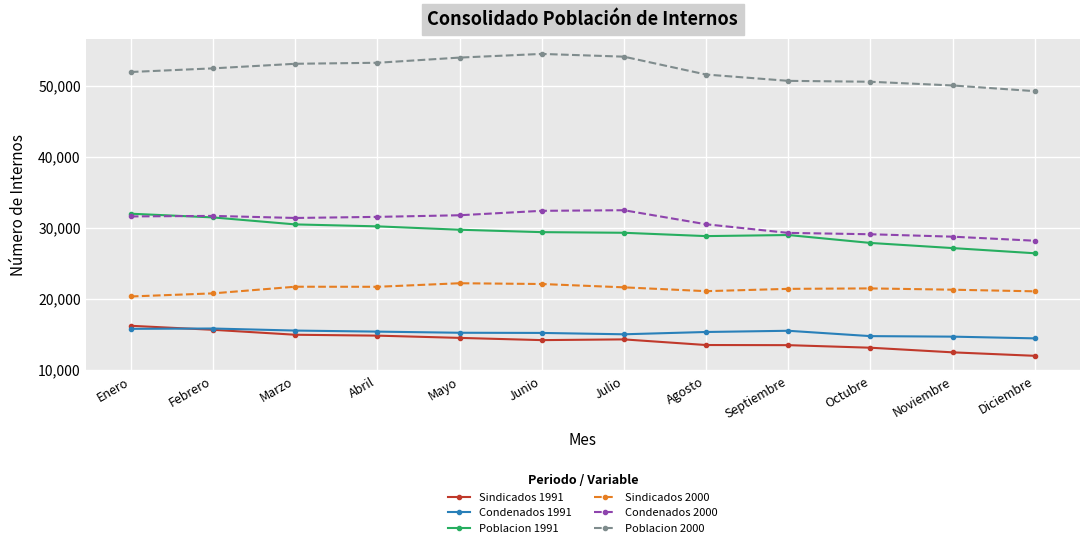

What is the spread (max minus min) of values at Diciembre?

37307